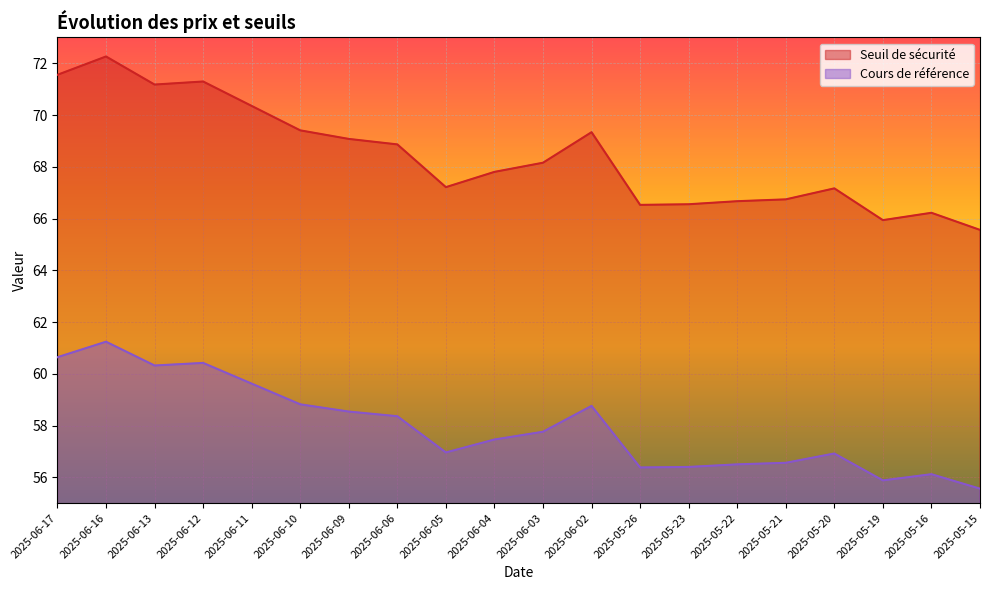

List the labels in order of Cours de référence value, smallest first.

2025-05-15, 2025-05-19, 2025-05-16, 2025-05-26, 2025-05-23, 2025-05-22, 2025-05-21, 2025-05-20, 2025-06-05, 2025-06-04, 2025-06-03, 2025-06-06, 2025-06-09, 2025-06-02, 2025-06-10, 2025-06-11, 2025-06-13, 2025-06-12, 2025-06-17, 2025-06-16